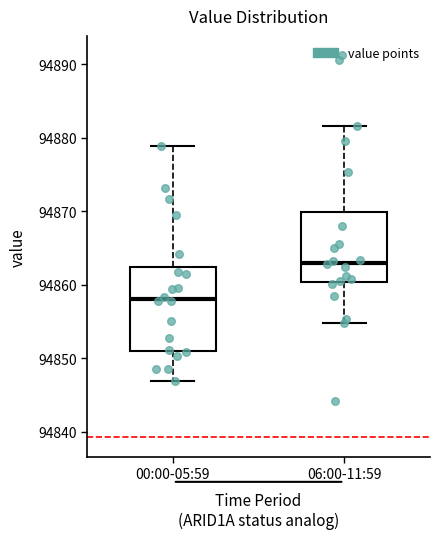

Which box has the lowest median line?

00:00-05:59